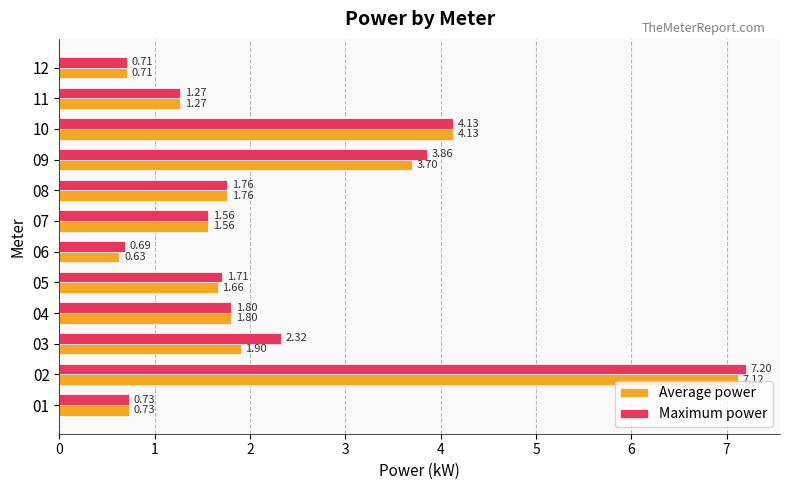

How many distinct data groups are displayed?

2